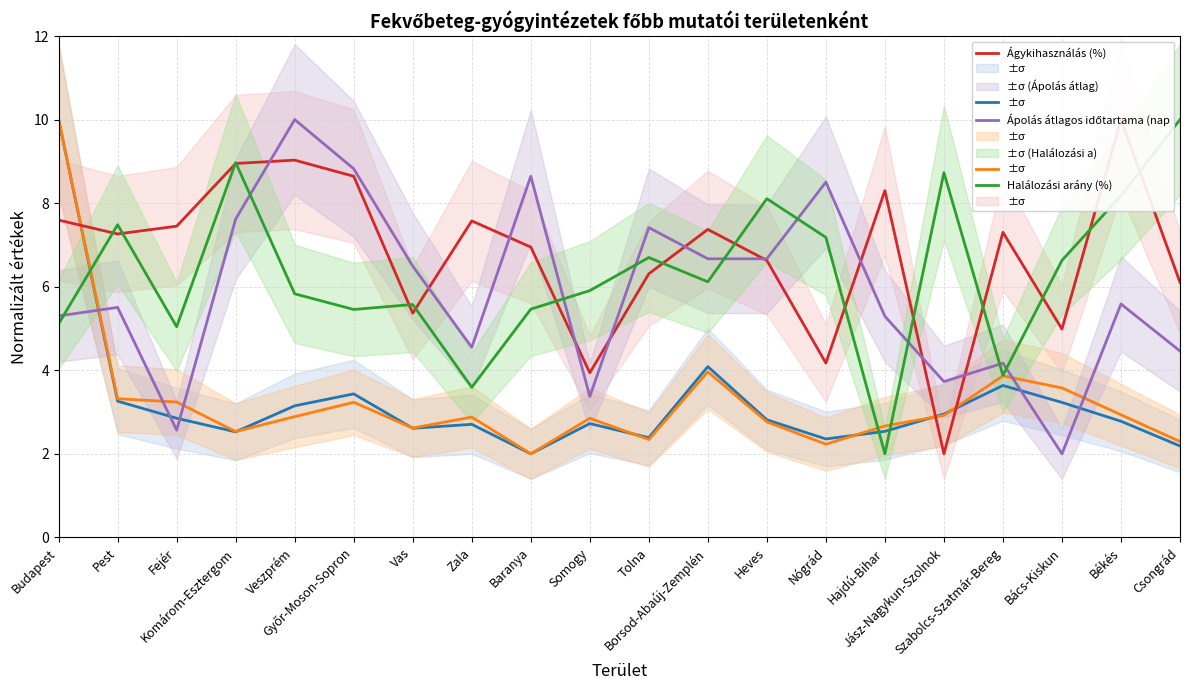

Which label corresponds to the smallest value in the chart?

Baranya